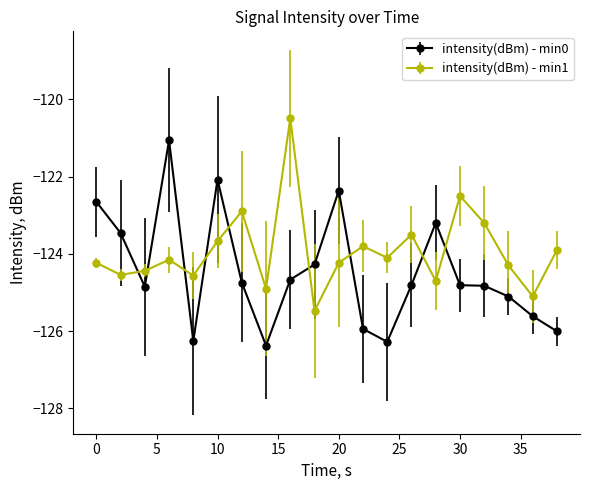

What is the minimum value shown in the chart?

-126.4